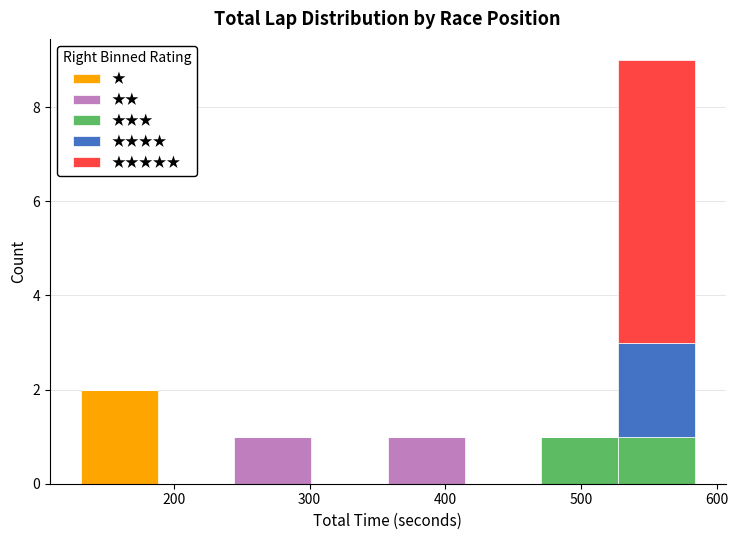

Reading left to right, list every stacked bar in this chart as the range it spans on the x-axis followed by its total height. Neither the bar edges nor the heights are printed on the chart, so give them approximately, as read against the axes.

130 to 190: 2
190 to 240: 0
240 to 300: 1
300 to 360: 0
360 to 410: 1
410 to 470: 0
470 to 530: 1
530 to 580: 9